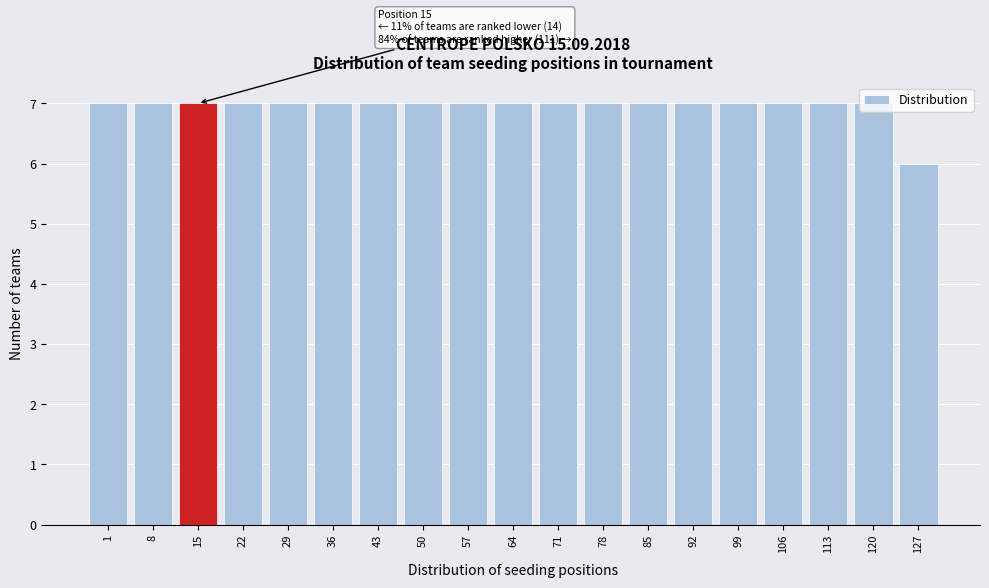

What is the sum of all values?

132